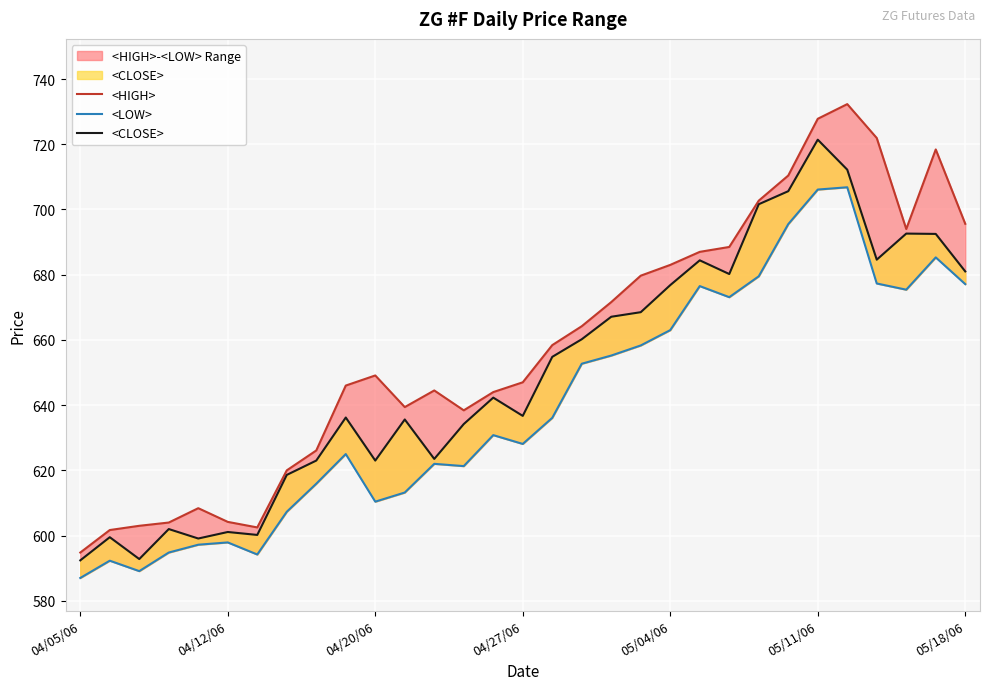

What is the value of the <LOW> point at the 27th from the left?

706.8